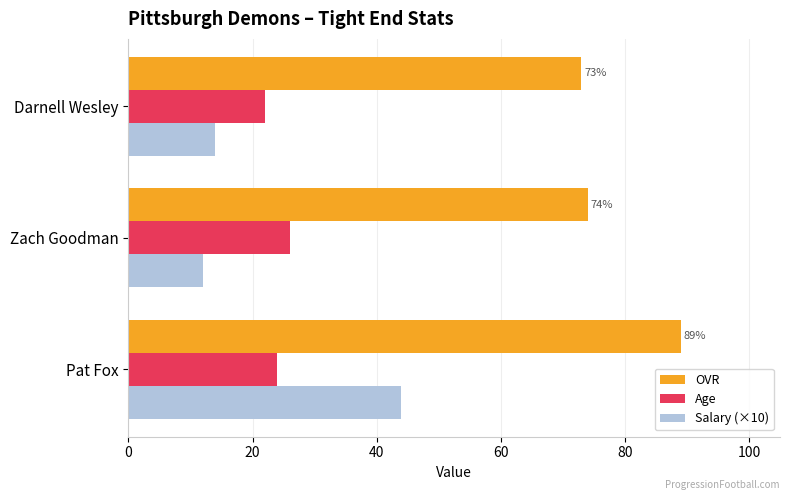

How many values in the Age series are below 24?

1